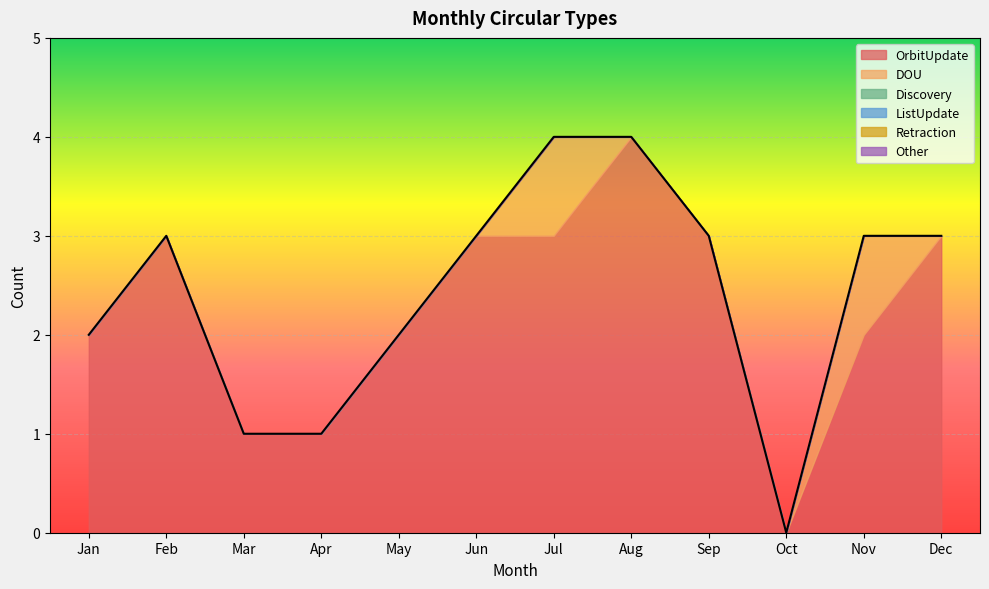

Which series changed the most between Apr and Nov?

OrbitUpdate